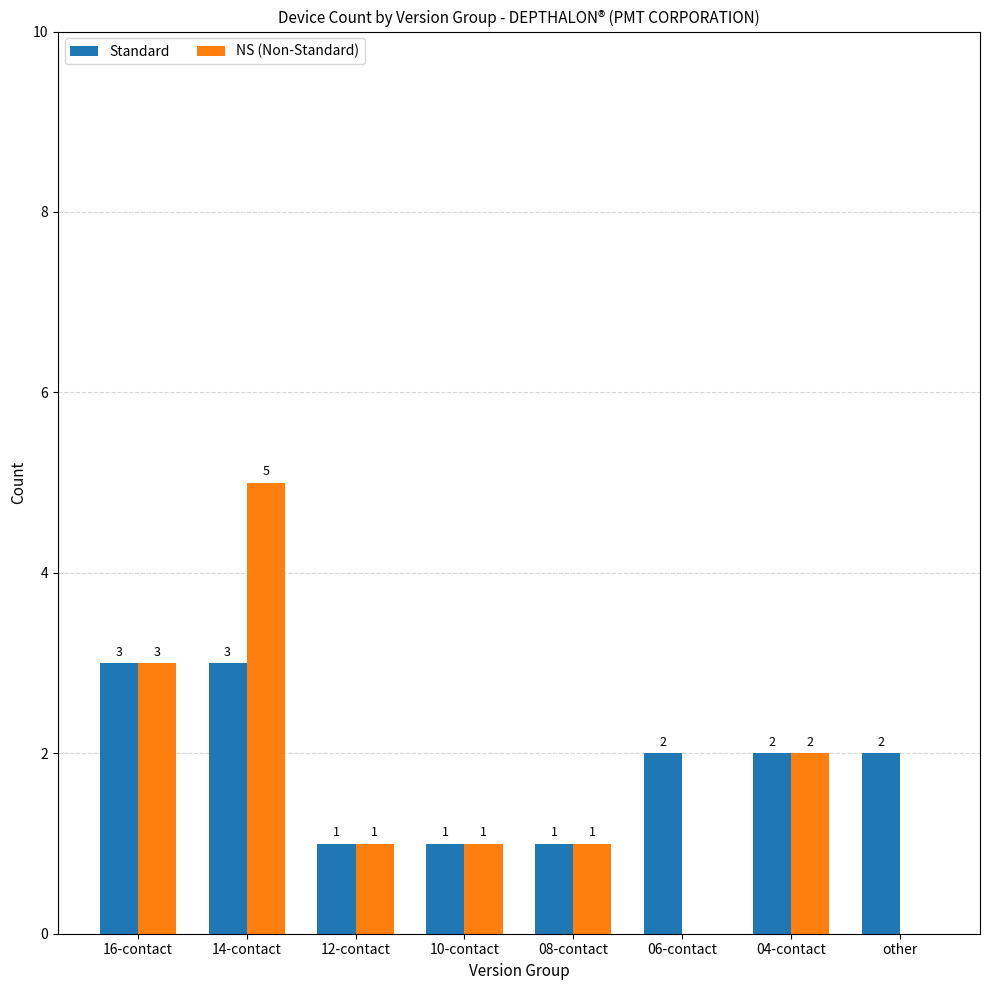

Reading left to right, what are all the values shown in this chart?

Standard: 16-contact=3	14-contact=3	12-contact=1	10-contact=1	08-contact=1	06-contact=2	04-contact=2	other=2
NS (Non-Standard): 16-contact=3	14-contact=5	12-contact=1	10-contact=1	08-contact=1	06-contact=0	04-contact=2	other=0